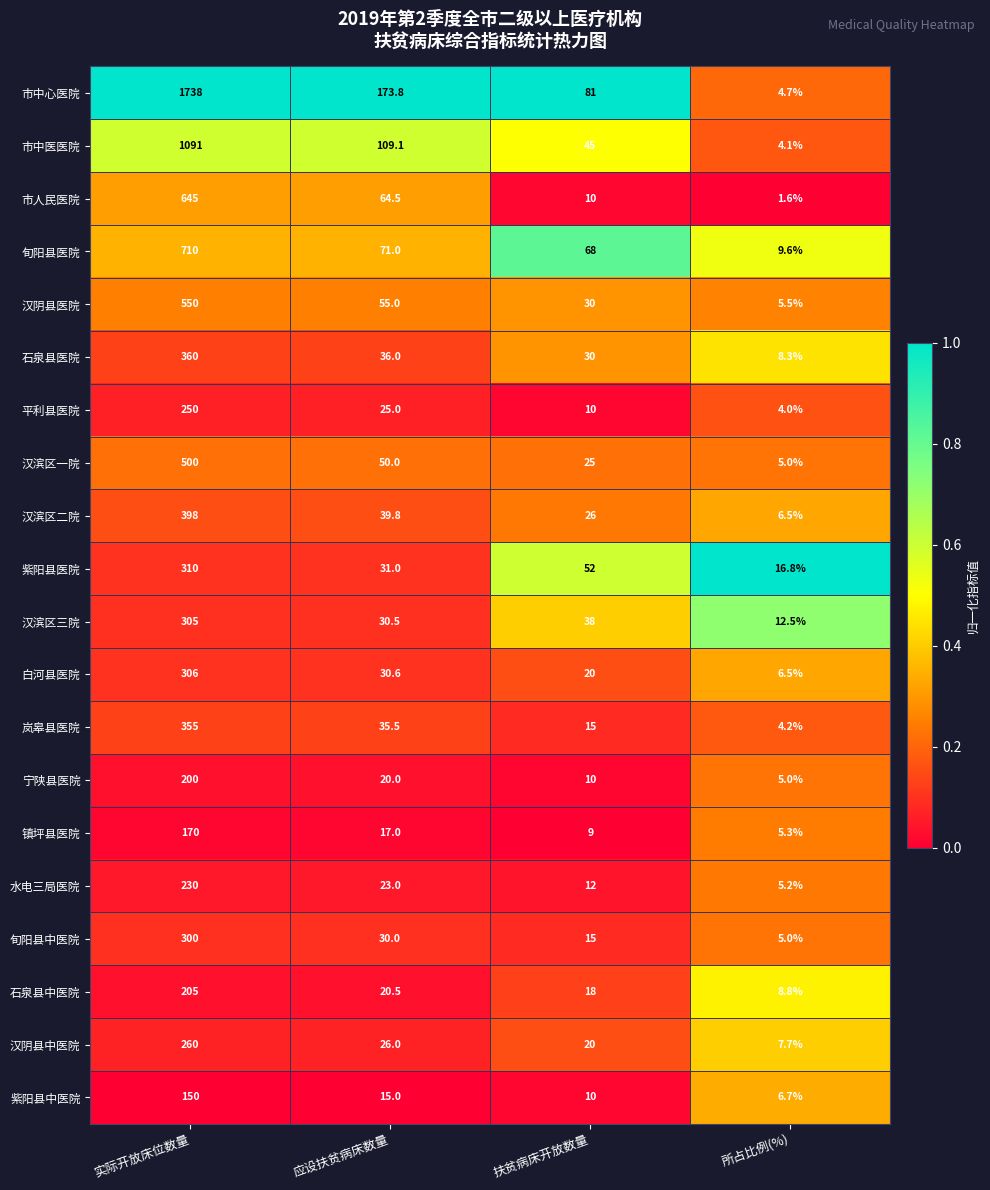

True or false: 汉阴县中医院 has a value of 10.4 at 所占比例(%).

False